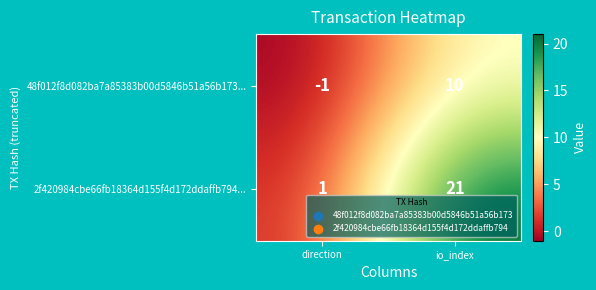

List the series in order of their peak value, highest first.

2f420984cbe66fb18364d155f4d172ddaffb794..., 48f012f8d082ba7a85383b00d5846b51a56b173...